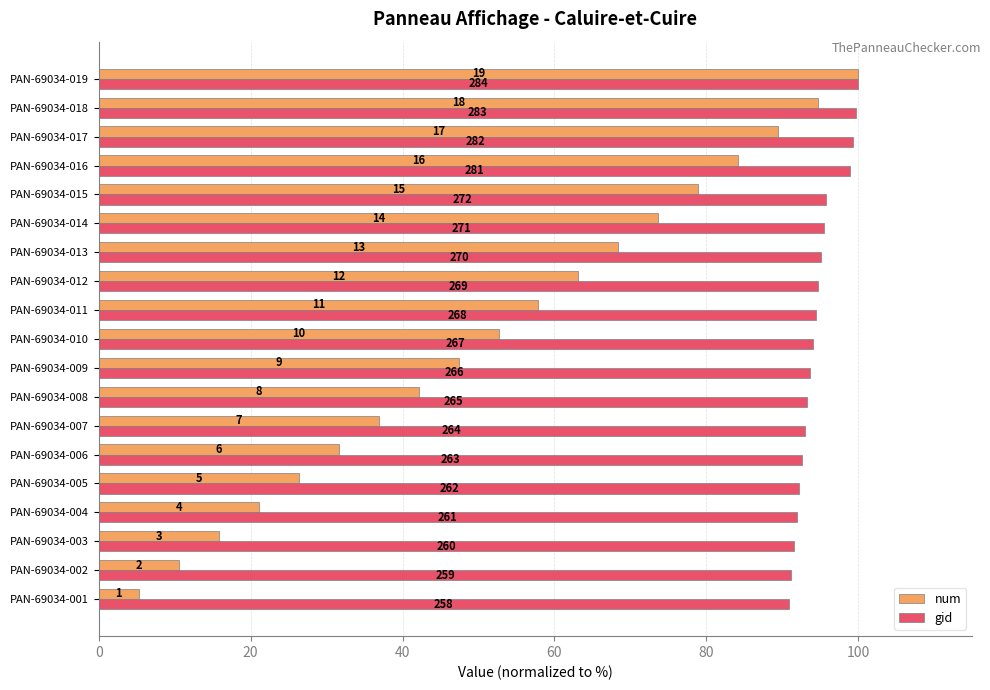

What are all the series names shown in the legend?

num, gid